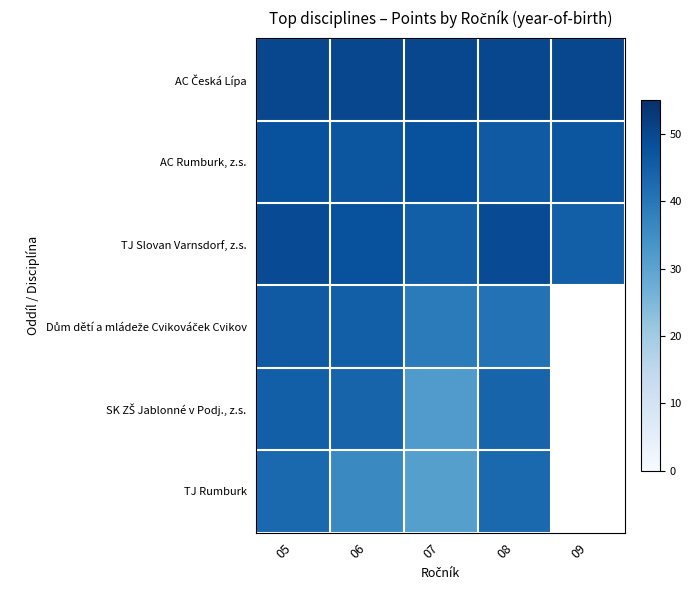

Which label corresponds to the smallest value in the chart?

07